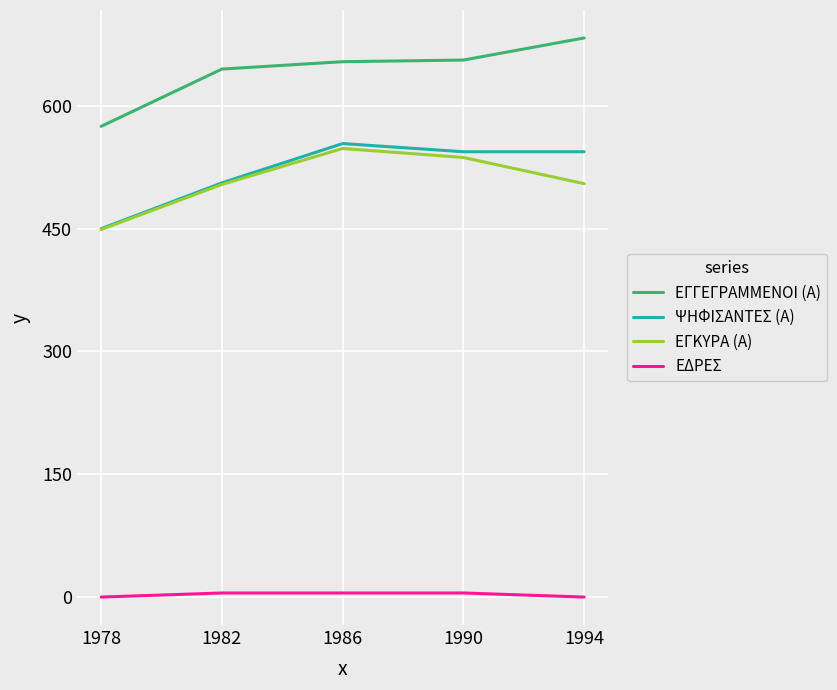

True or false: ΕΔΡΕΣ has a value of 5 at 1982.

True